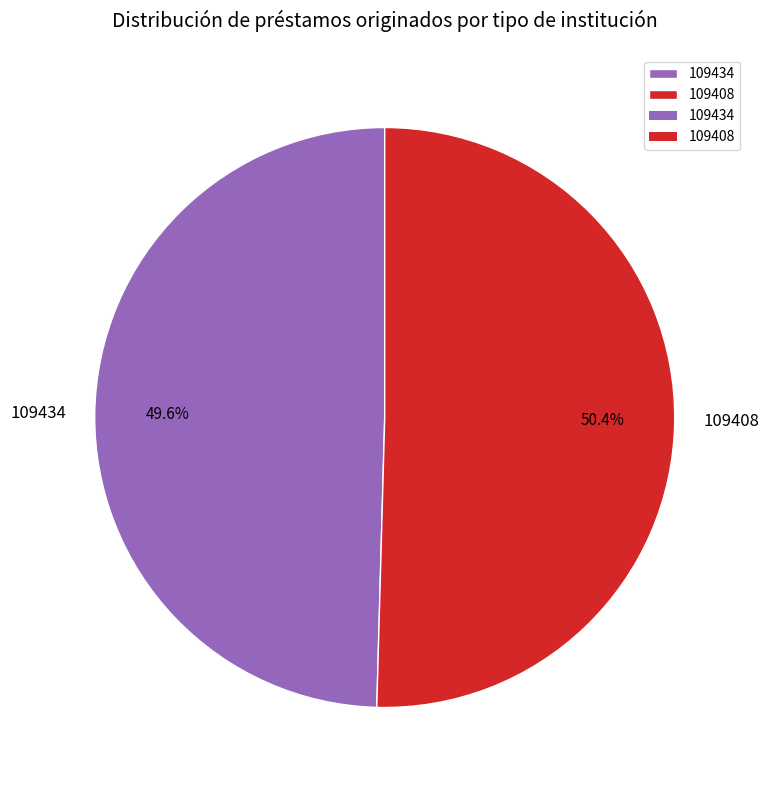

What is the total percentage of 109434 and 109408?

100.0%